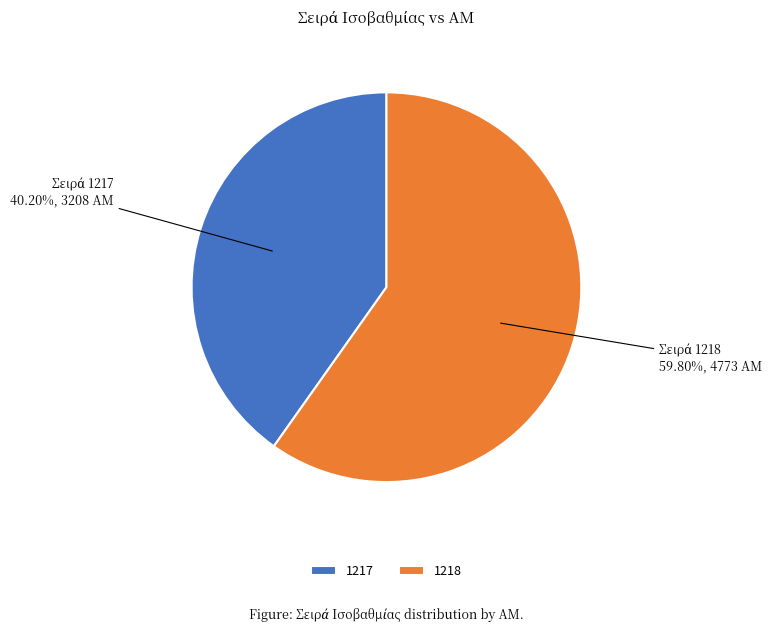

Which has a higher value, 1218 or 1217?

1218